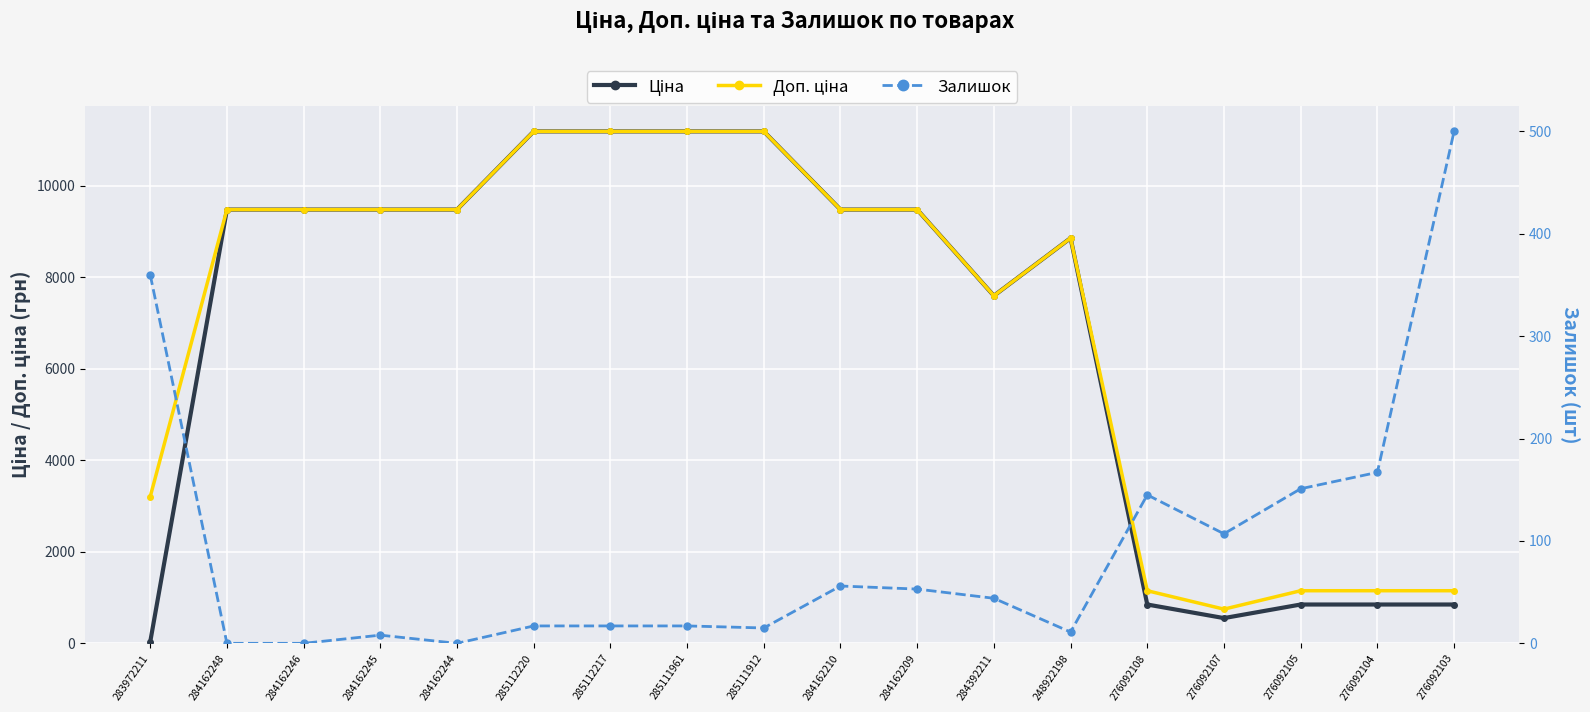

True or false: Ціна has a value of 551.5 at 276092107.

True